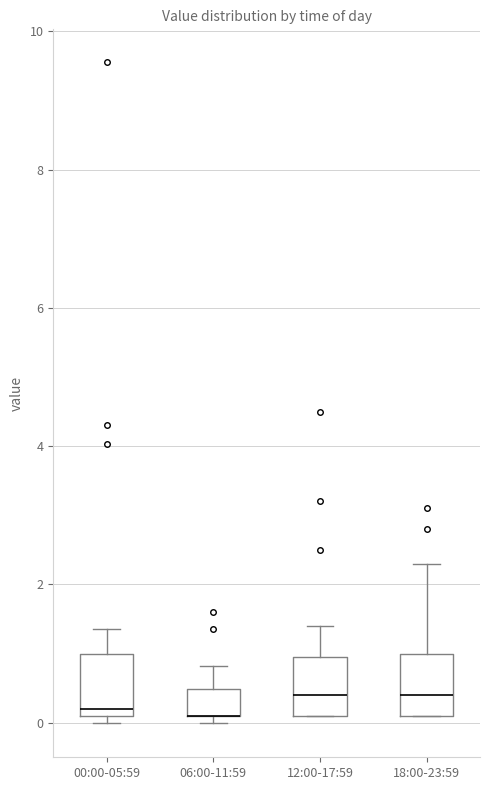

Reading left to right, read every box against the y-axis: the position of its median line, the range the box covers, and the ends of its whiskers. The values are not printed on the chart, so give them approximately, as read against the axis.

00:00-05:59: median 0.2 (just above the box's lower edge), box 0.2 to 1.0, whiskers 0.0 to 1.4
06:00-11:59: median 0.2 (drawn on the box's lower edge), box 0.2 to 0.4, whiskers 0.0 to 0.8
12:00-17:59: median 0.4, box 0.2 to 1.0, whiskers 0.2 to 1.4
18:00-23:59: median 0.4, box 0.2 to 1.0, whiskers 0.2 to 2.4